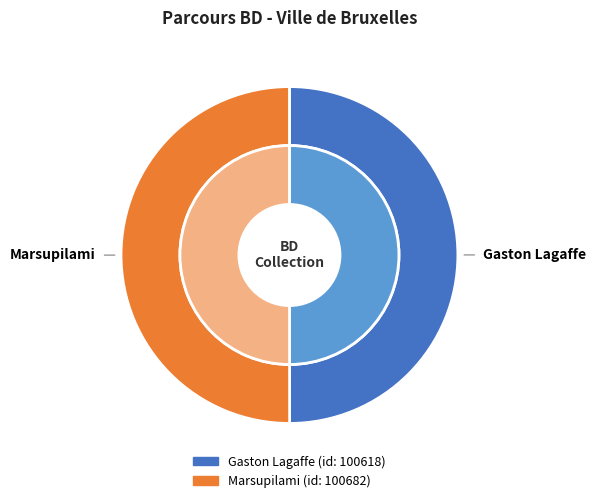

Which slice is the largest?

Marsupilami